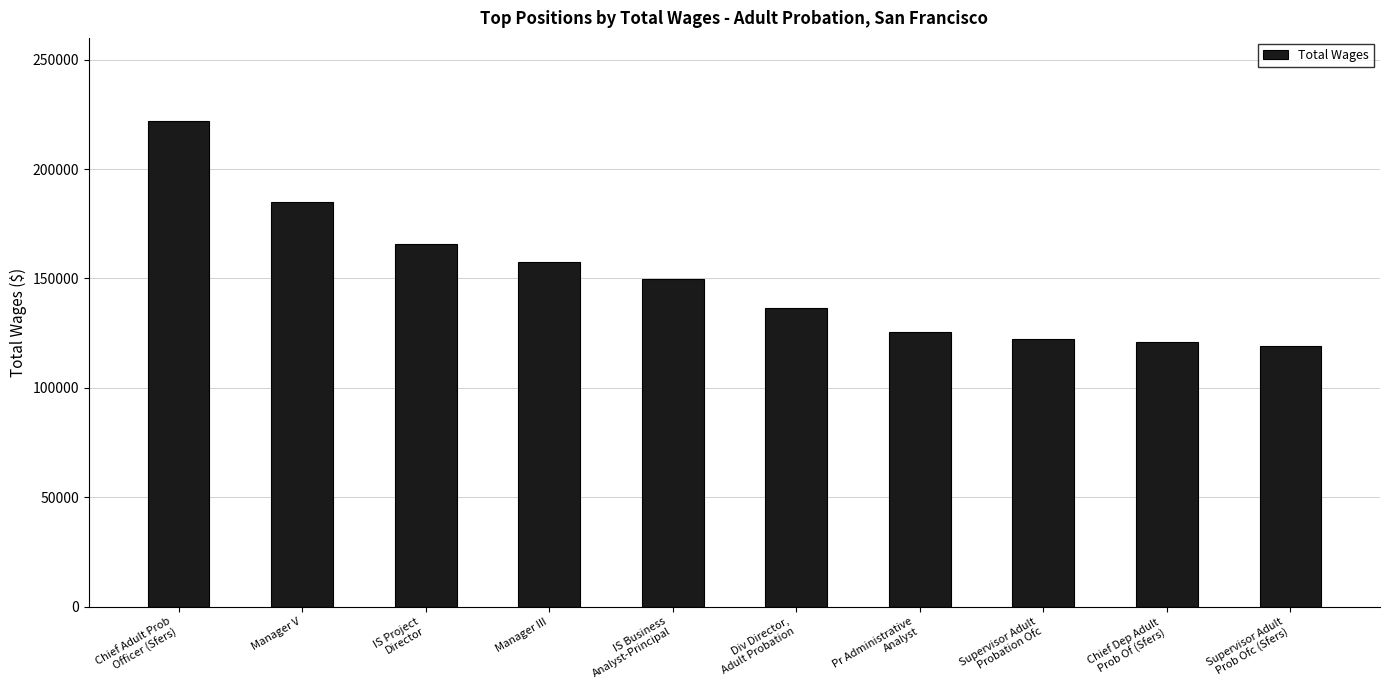

The chart shows a value of 136732 at Div Director,
Adult Probation. True or false?

True